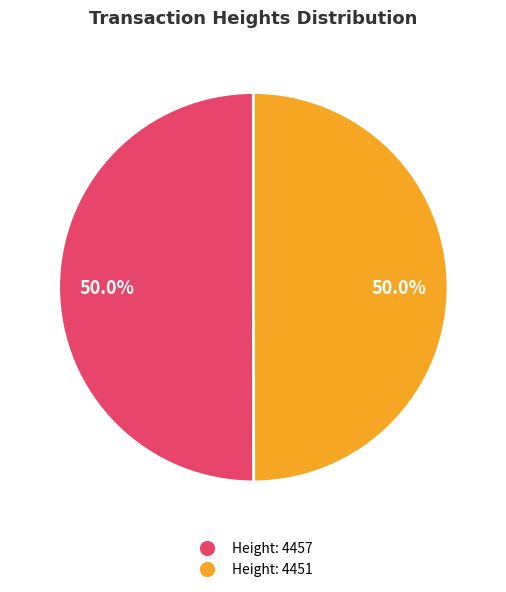

How many slices are in this pie chart?

2